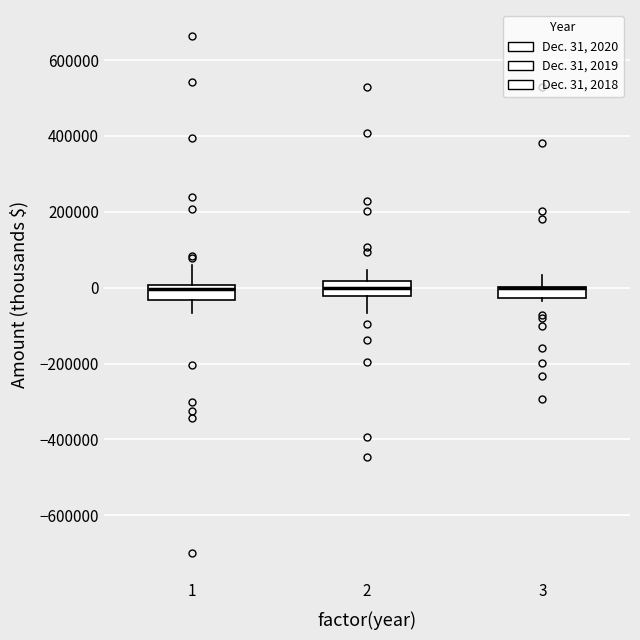

Where is the lower edge of the box at x = 3 on the y-axis? The values are not printed on the chart, so give them approximately, as read against the axis.

-20000